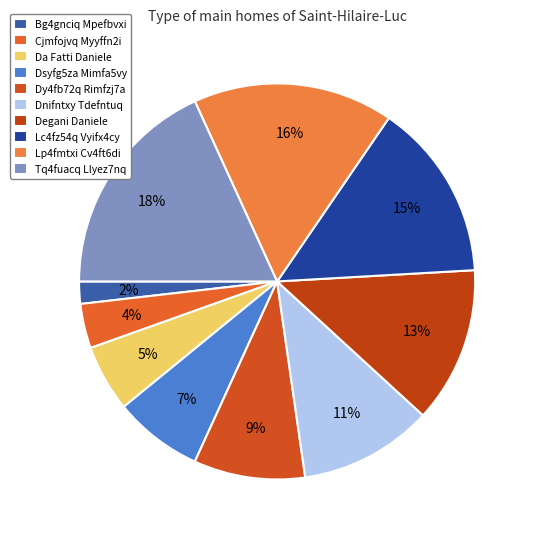

How many slices are in this pie chart?

10